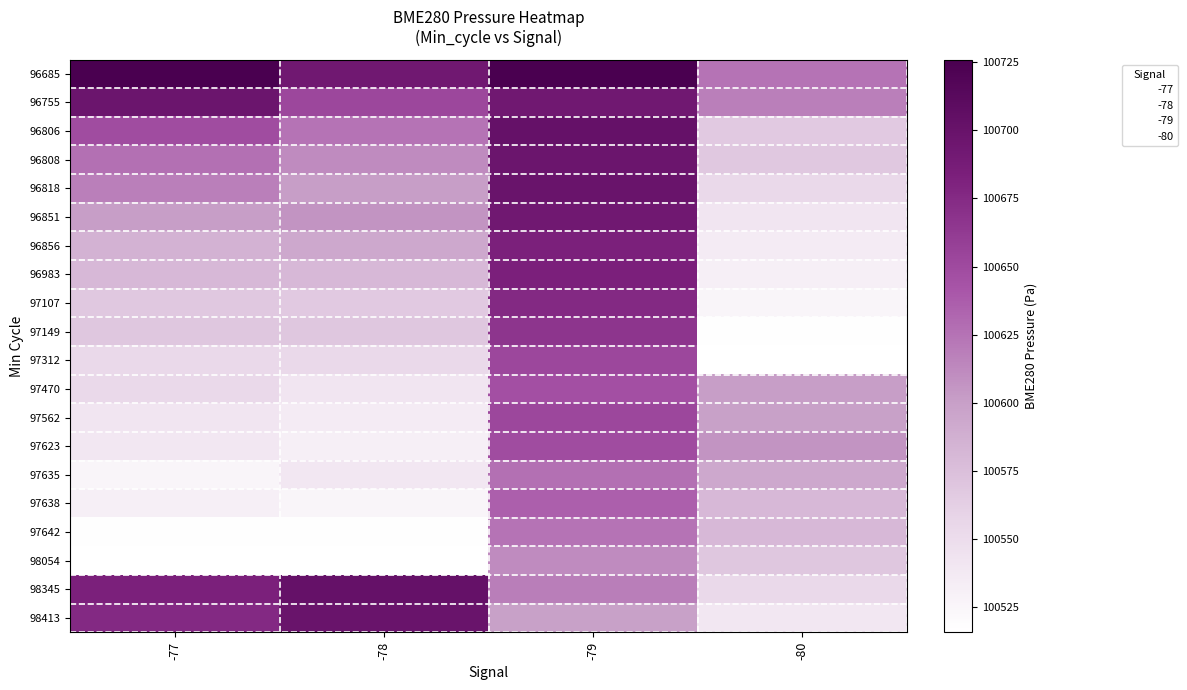

How many categories are shown in the chart?

4